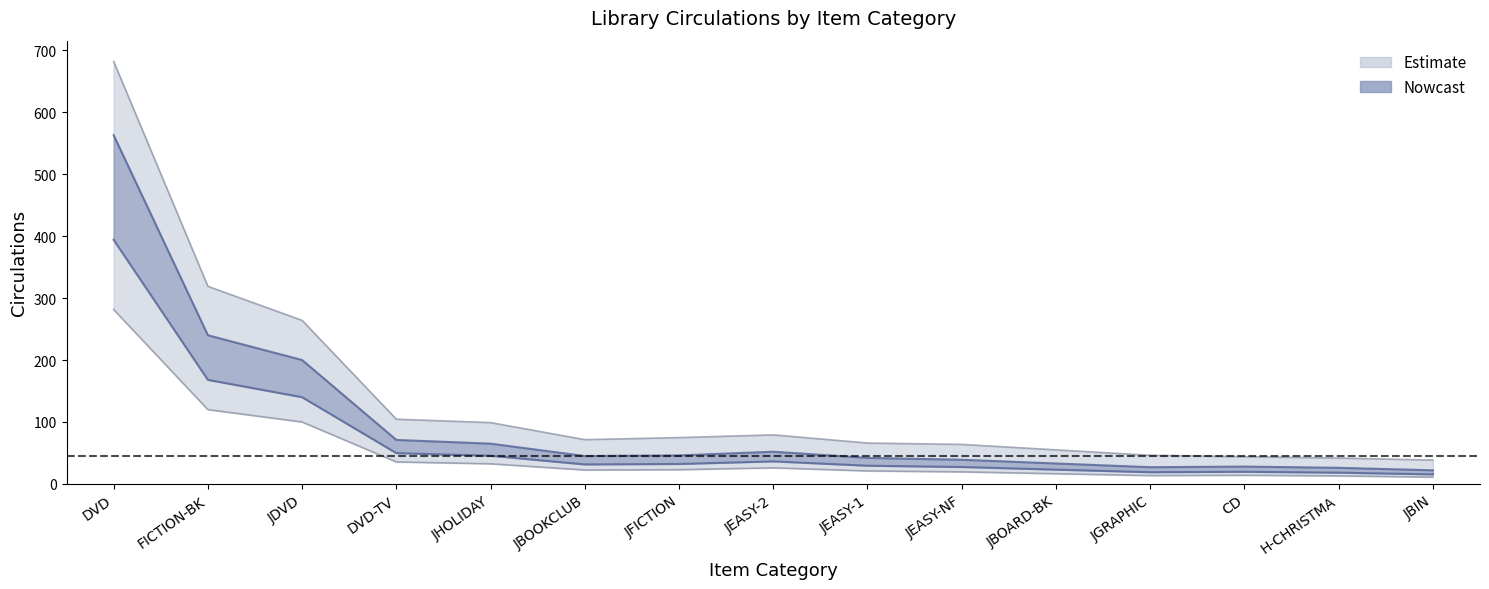

Between FICTION-BK and JBIN, which is larger?

FICTION-BK